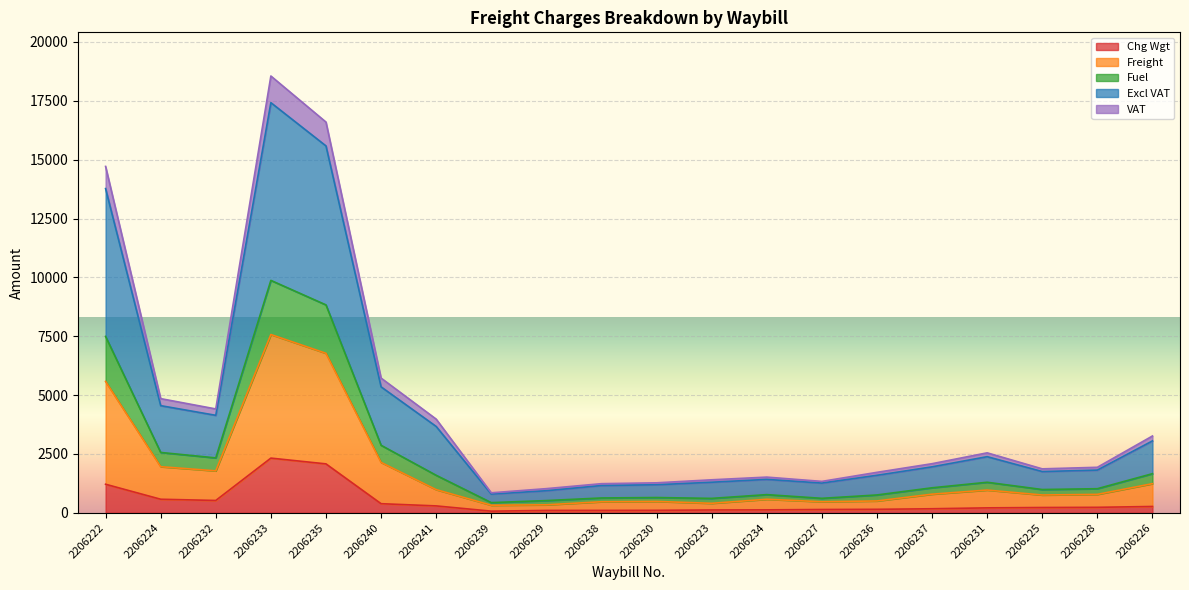

What is the maximum value for Chg Wgt?

2323.0